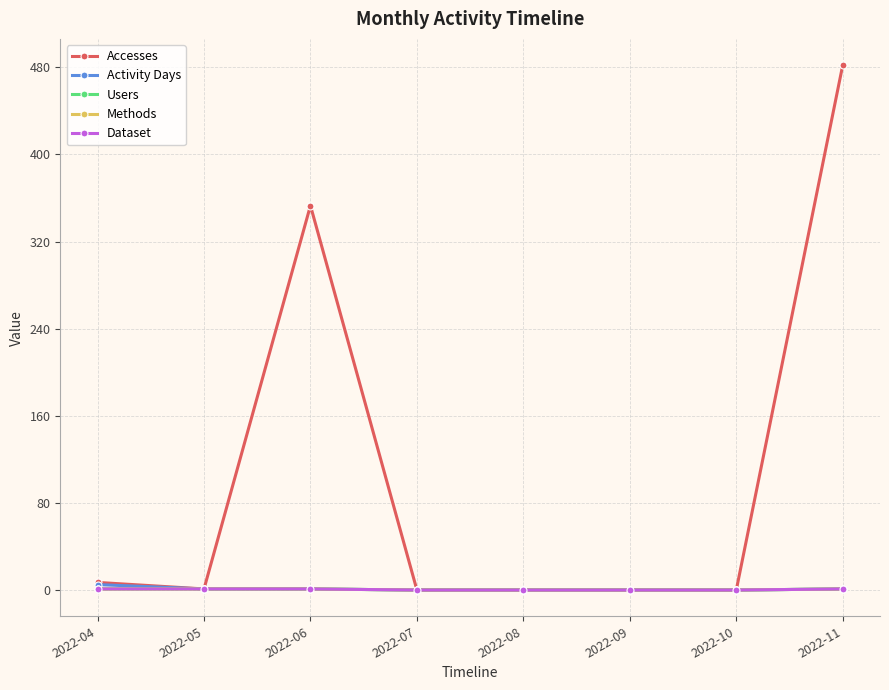

Is this an area chart (filled region under the line)?

No